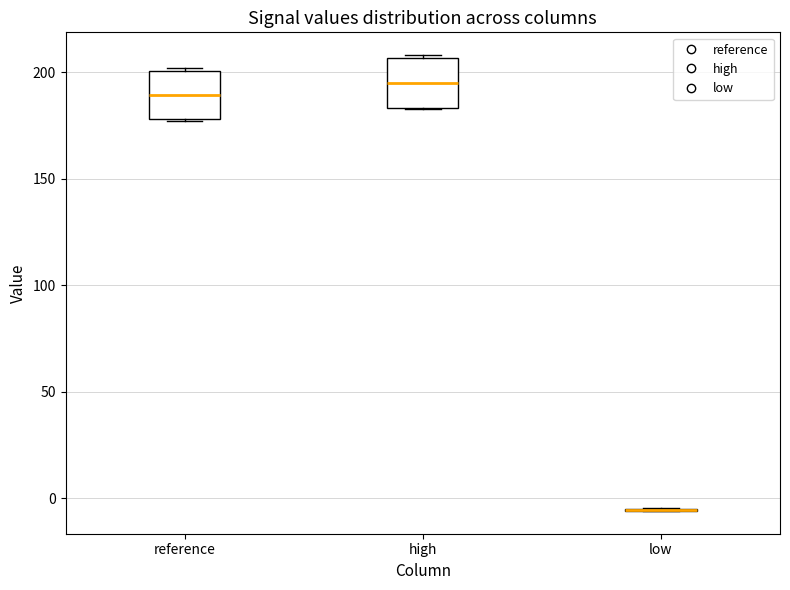

Reading left to right, transcribe this box plot: for each box, give where its median line is, the range the box spans, and where its two whiskers end, as read against the y-axis. The values are not printed on the chart, so give them approximately, as read against the axis.

reference: median 190, box 180 to 200, whiskers 175 to 200
high: median 195, box 185 to 205, whiskers 185 to 210
low: box collapsed to a line at -5, whiskers -5 to -5